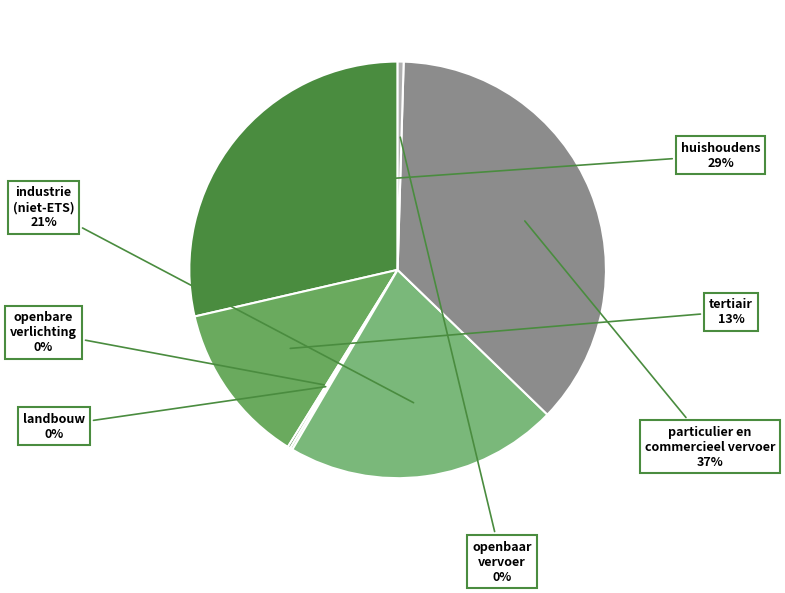

Is there any slice that represents more than half of the pie?

No